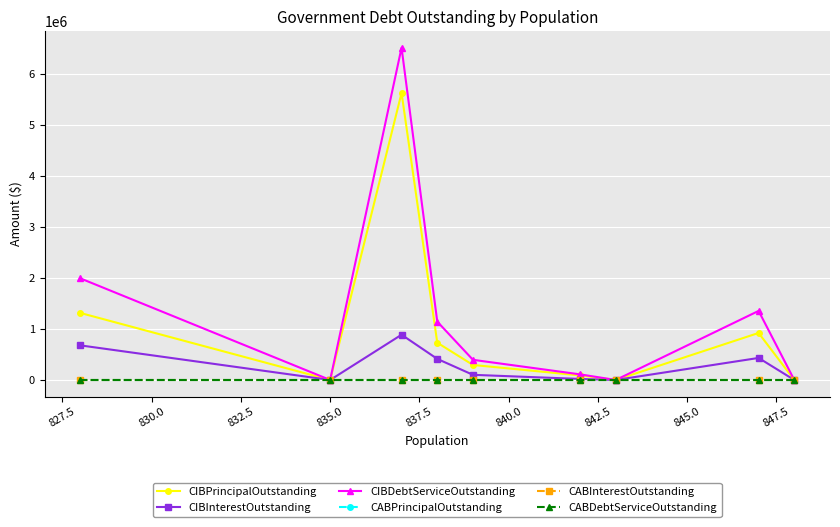

List the series in order of their peak value, highest first.

CIBDebtServiceOutstanding, CIBPrincipalOutstanding, CIBInterestOutstanding, CABPrincipalOutstanding, CABInterestOutstanding, CABDebtServiceOutstanding